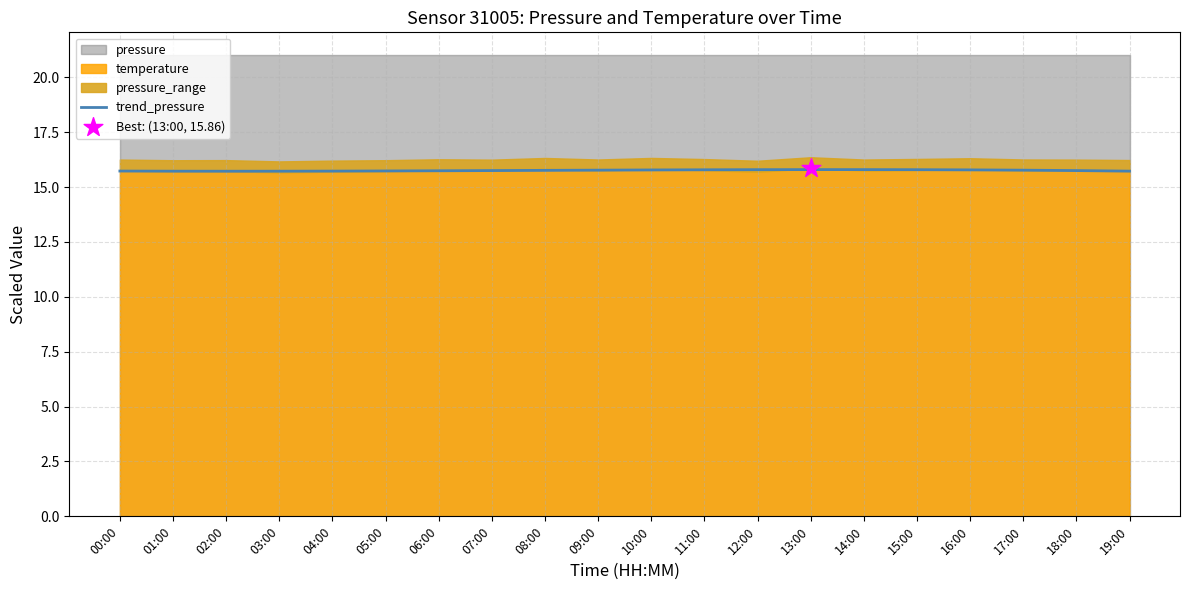

Which has a higher value, 02:00 or 14:00?

14:00